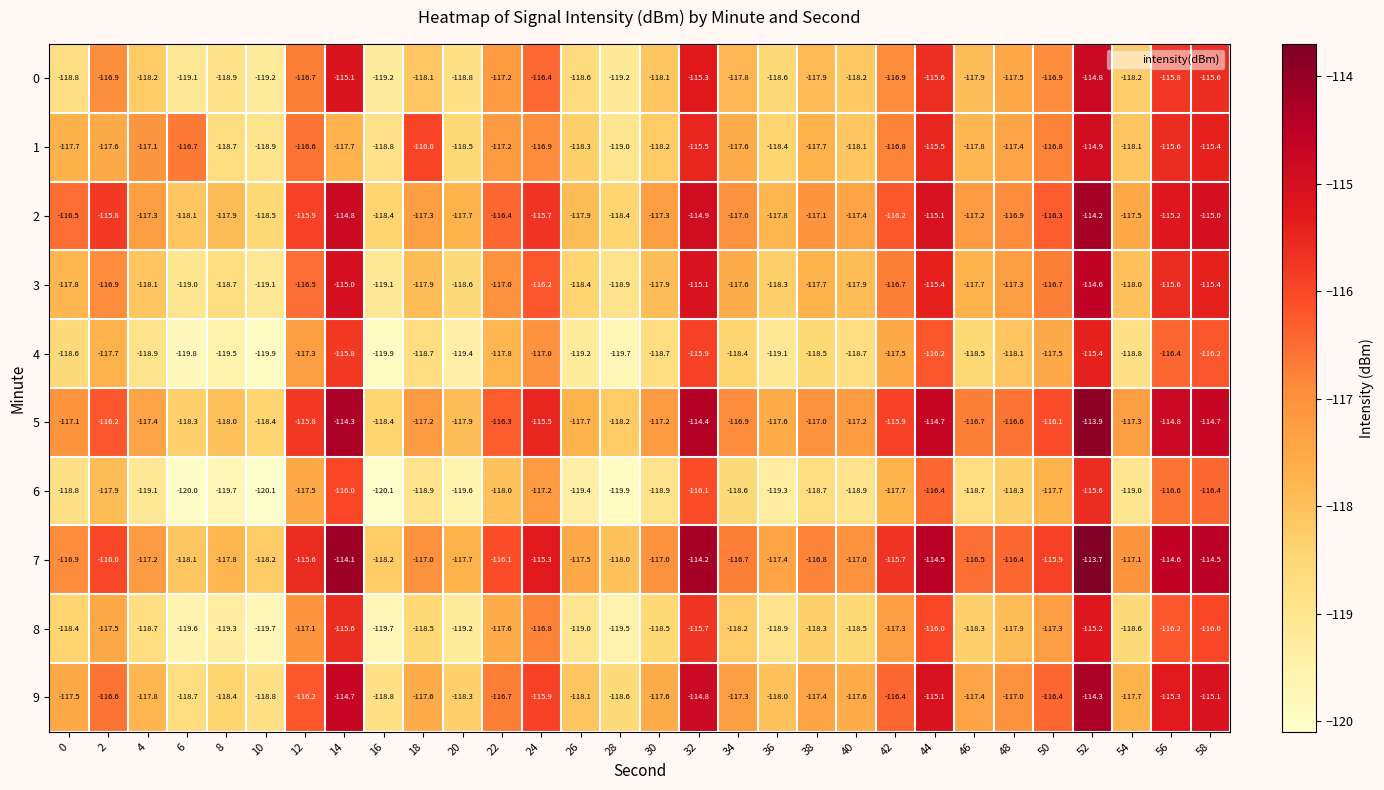

At which label does 5 first exceed -116?

12